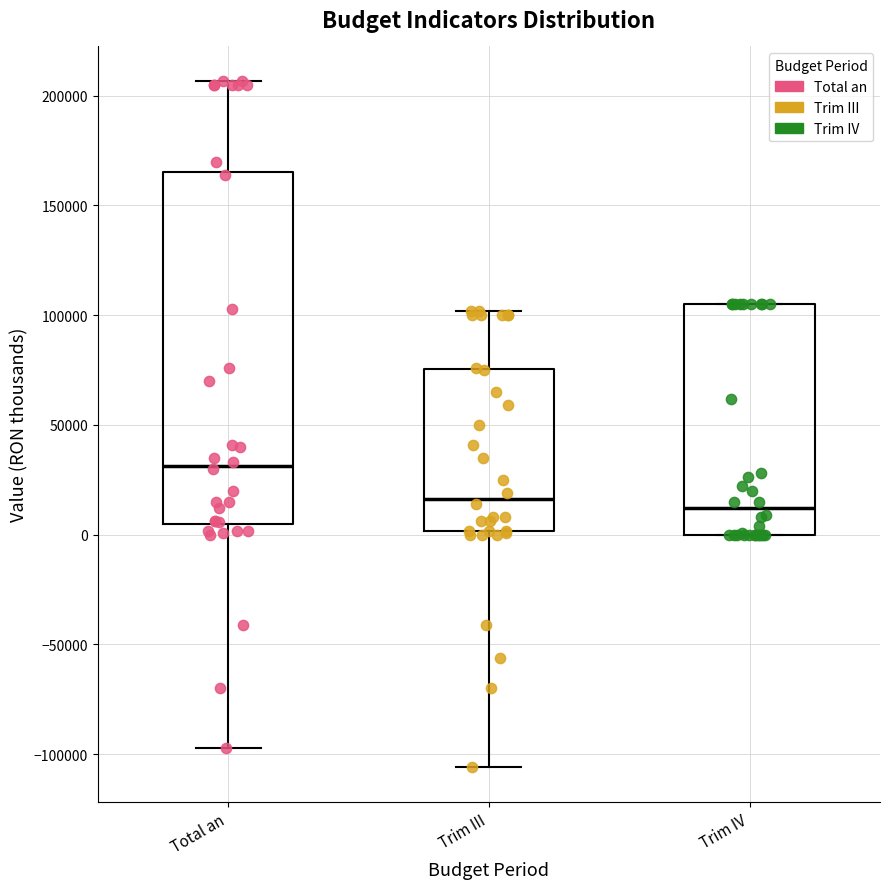

Comparing the boxes themselves (not the whiskers), which one is the tallest?

Total an